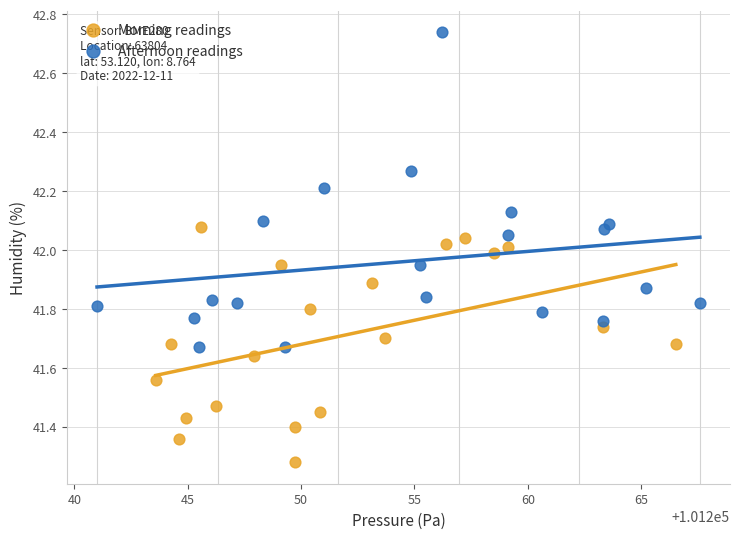

Which series contains the highest Y value?

Afternoon readings